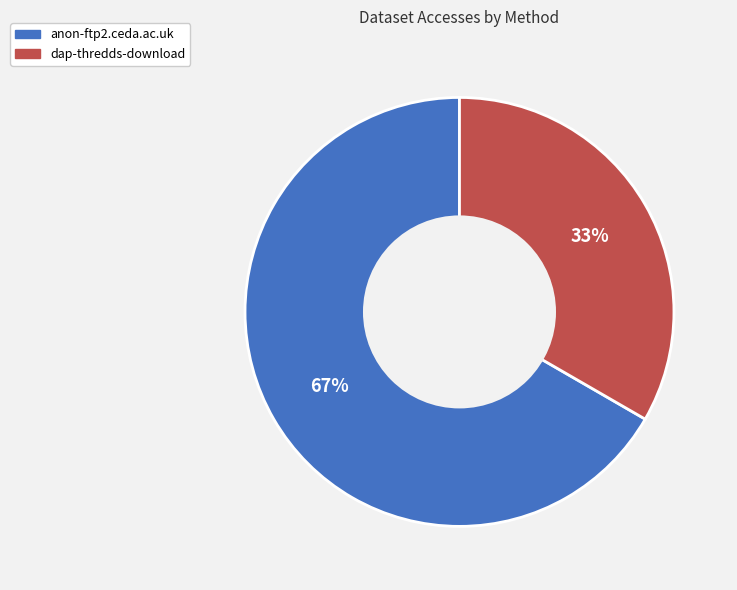

What is the largest slice in the pie chart?

anon-ftp2.ceda.ac.uk